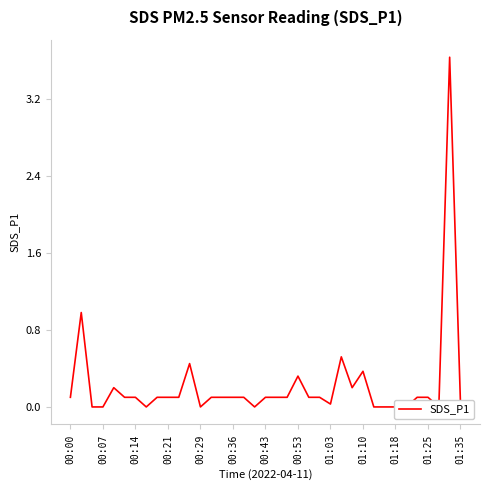

How many interior local peaks (higher than both neighbors) does the data have?

7